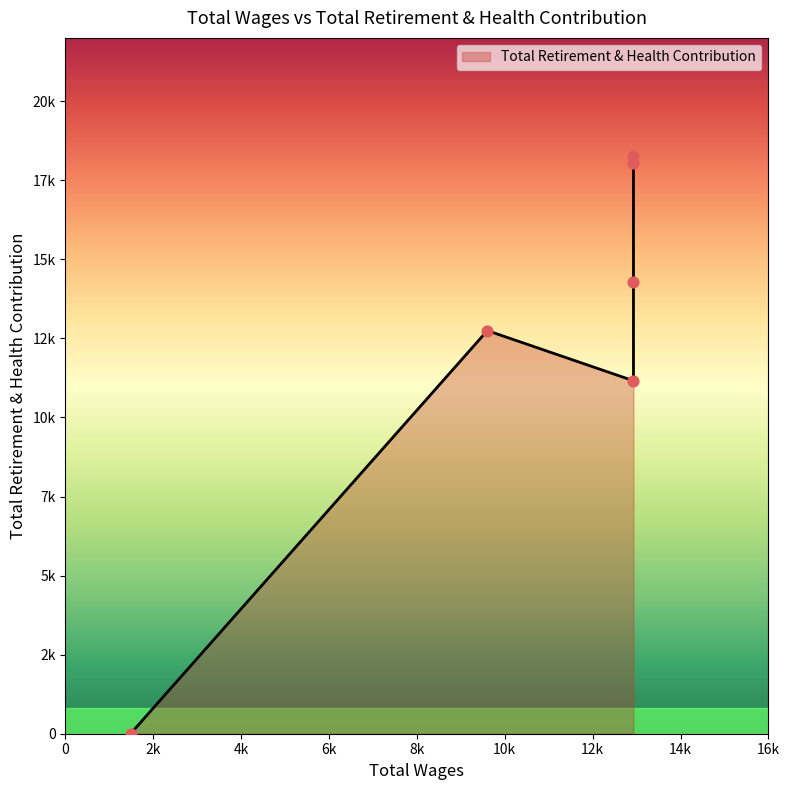

Which has a higher value, 12928.0 or 12928.0?

12928.0